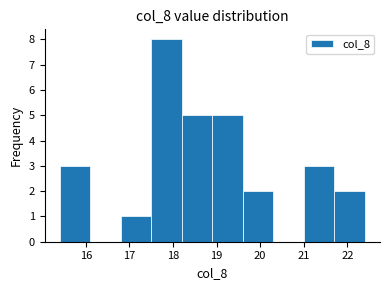

How tall is the bar that spans 16.8 to 17.5 on the x-axis? The values are not printed on the chart, so give them approximately, as read against the axis.

1